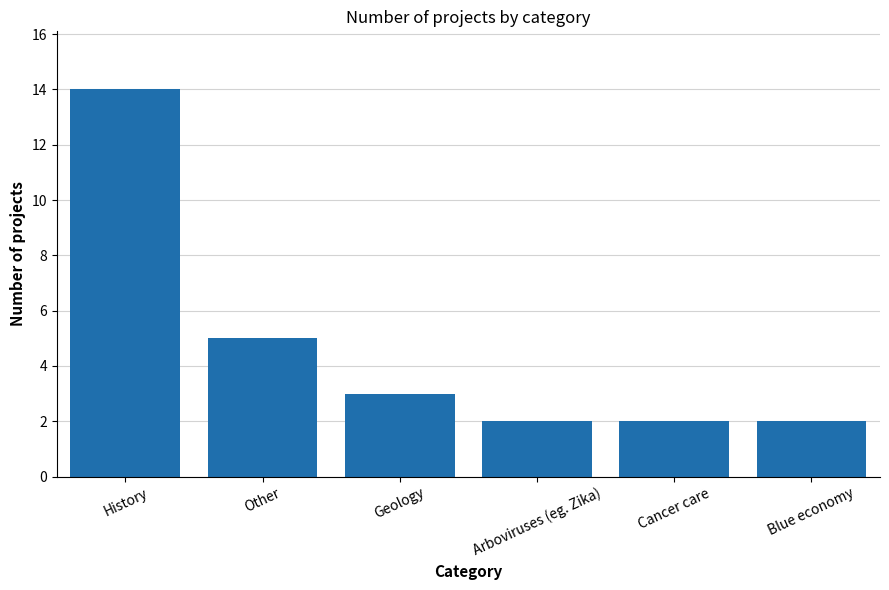

What is the greatest value displayed?

14